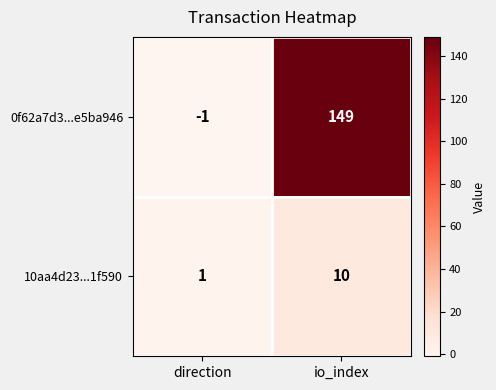

Reading right to left, what are all the values shown in this chart?

0f62a7d3...e5ba946: 149	-1
10aa4d23...1f590: 10	1